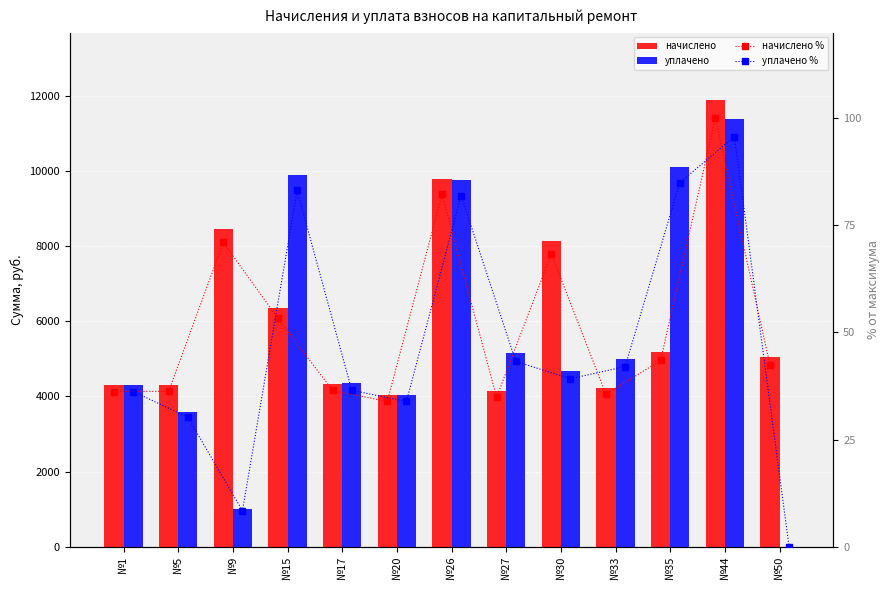

Where does the начислено series first go above 5051?

№9